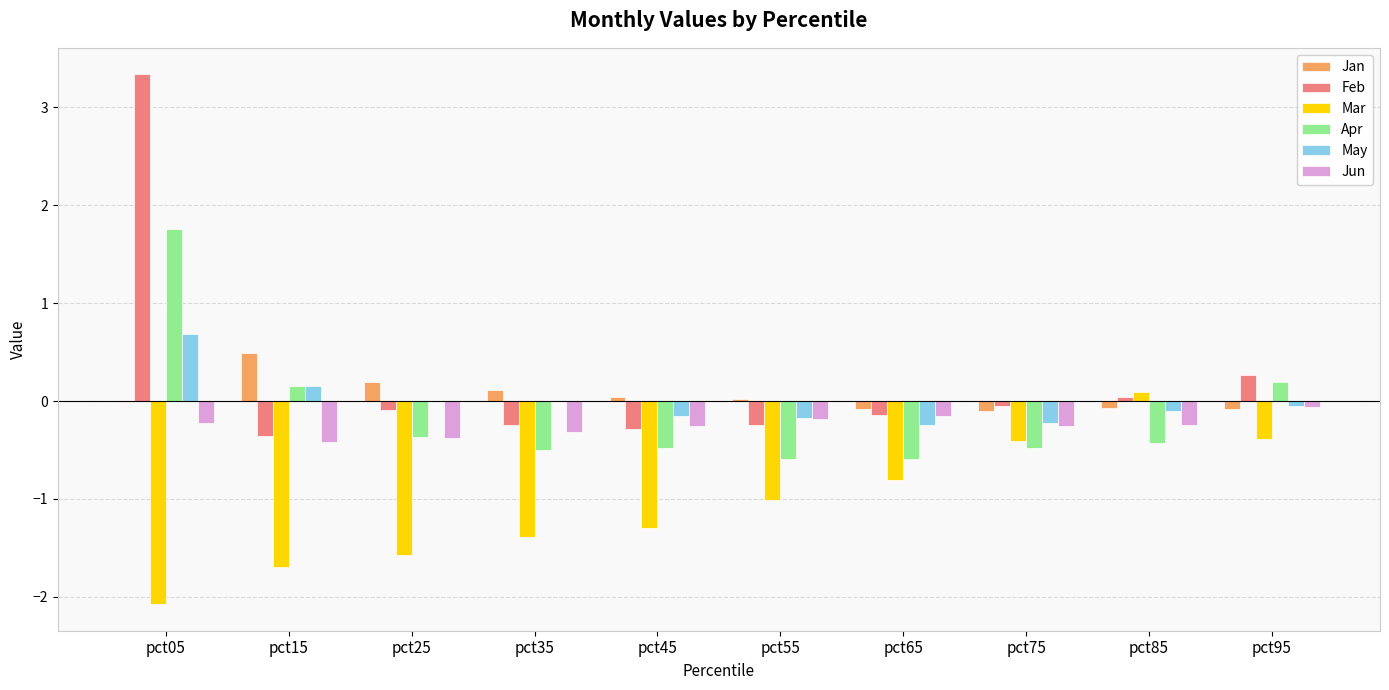

What is the sum of all Jan values?

0.5